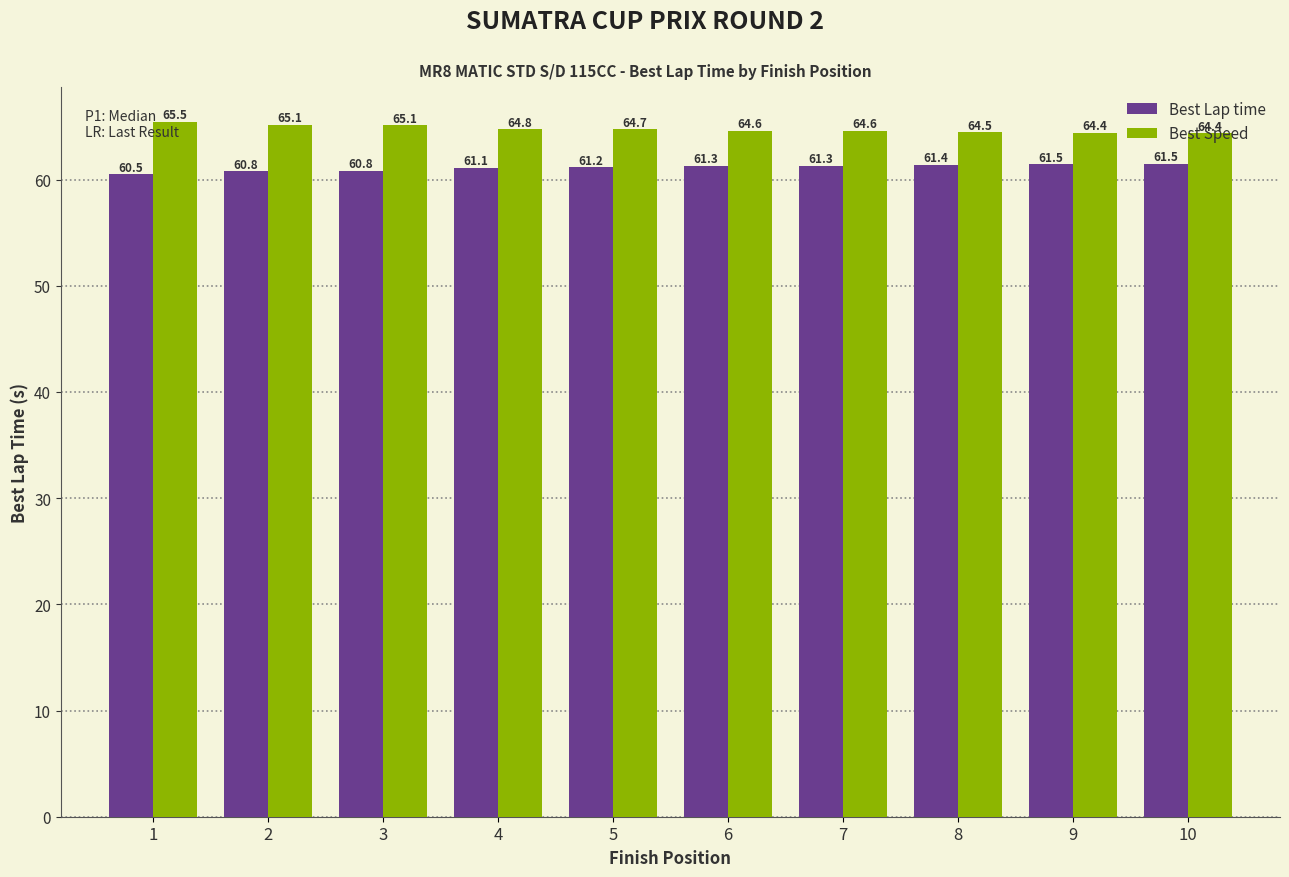

Are the bars grouped side by side (vs. stacked)?

Yes